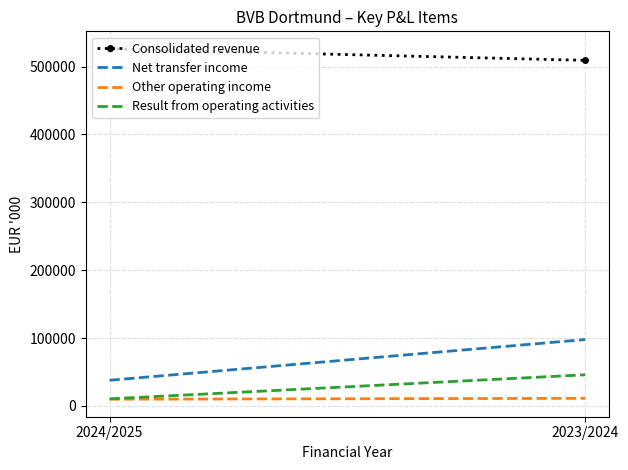

What is the sum of the Consolidated revenue values at 2023/2024 and 2024/2025?

1035129